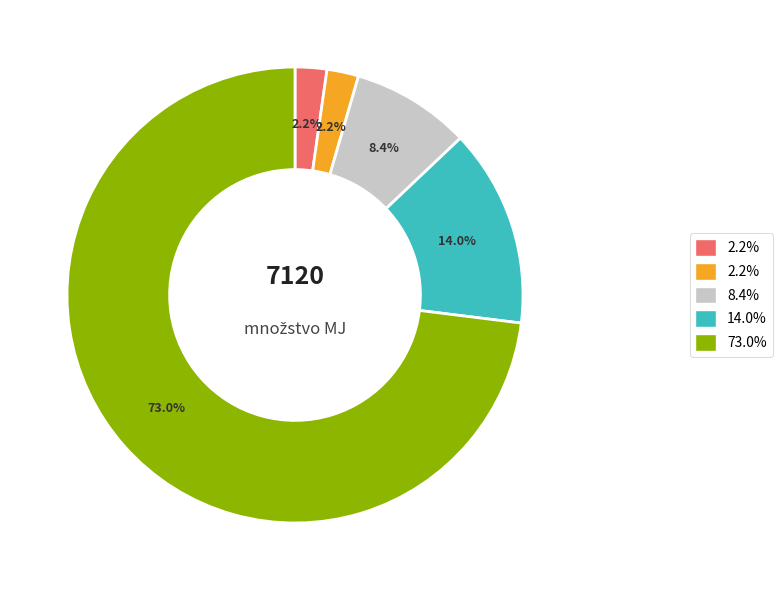

Does any single category account for the majority?

Yes